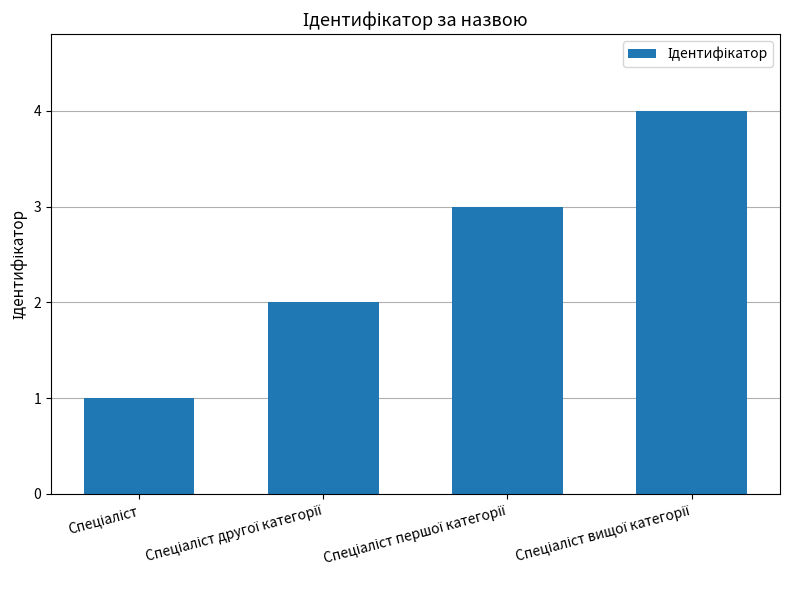

What is the difference between the maximum and minimum values?

3